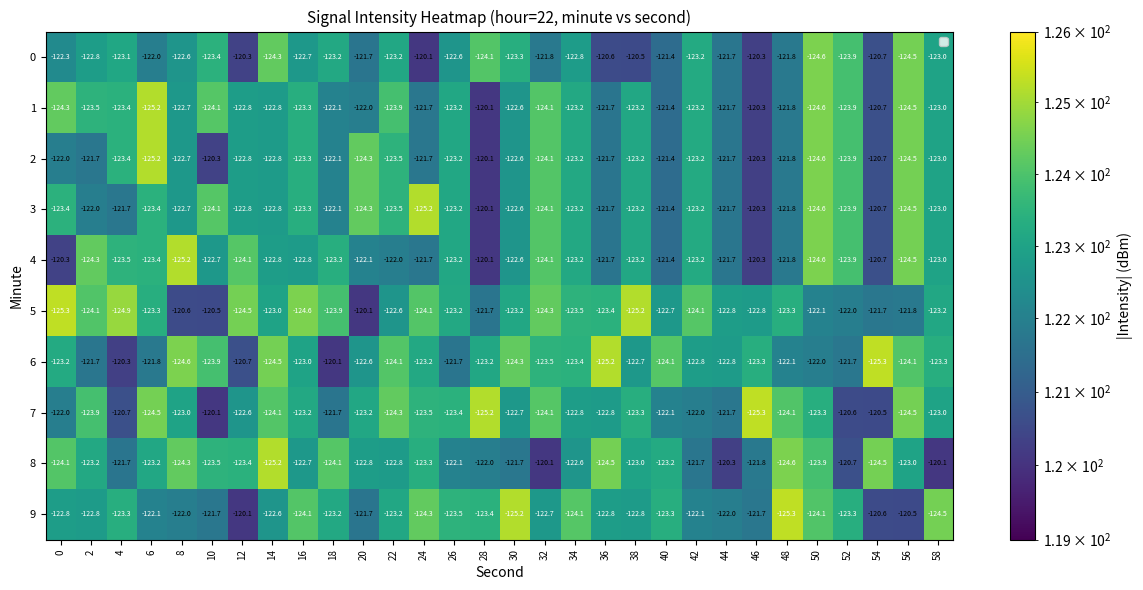

What is the sum of all 6 values?

3689.1